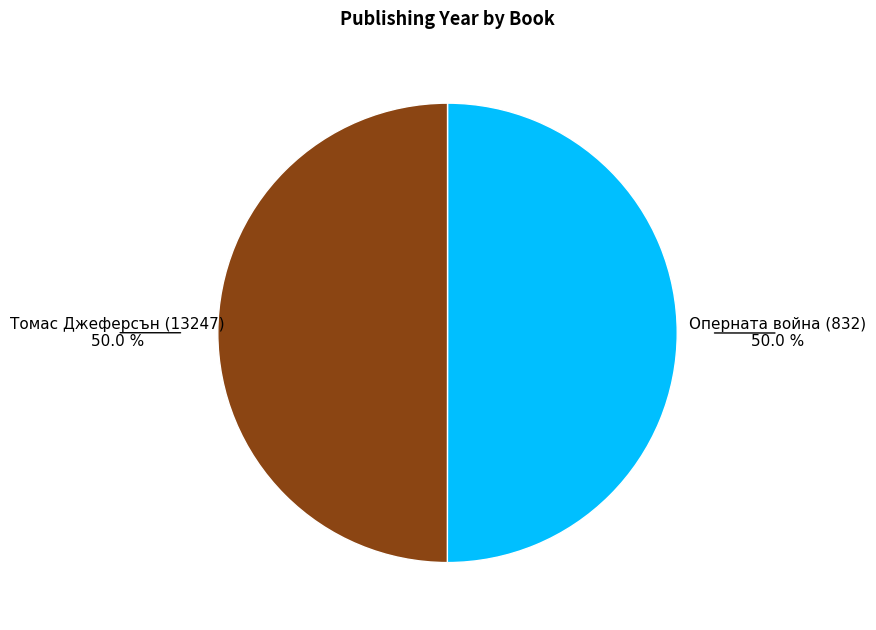

What is the total percentage of Томас Джеферсън (13247) and Оперната война (832)?

100.0%